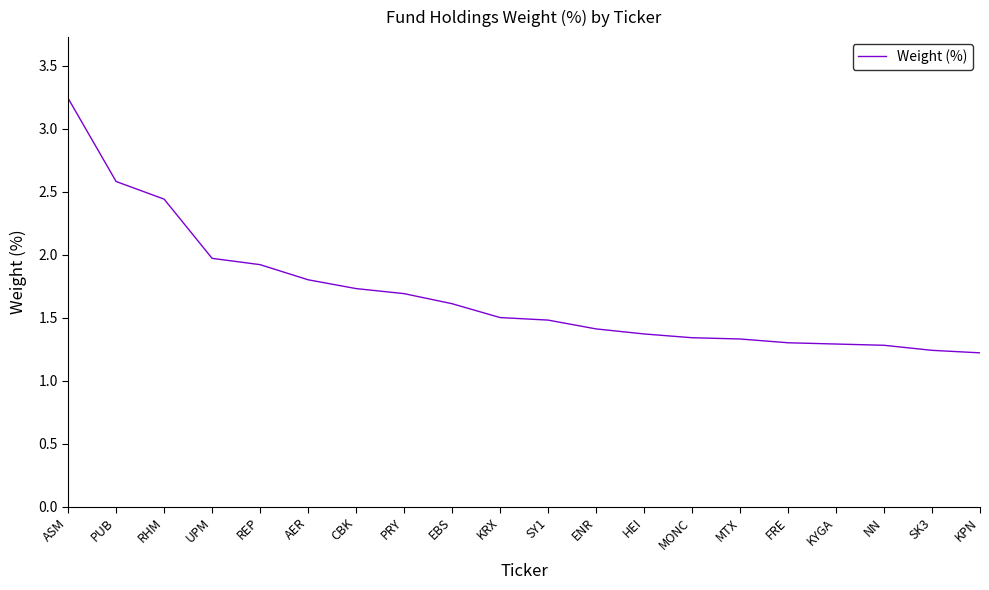

What position from the left is SY1?

11